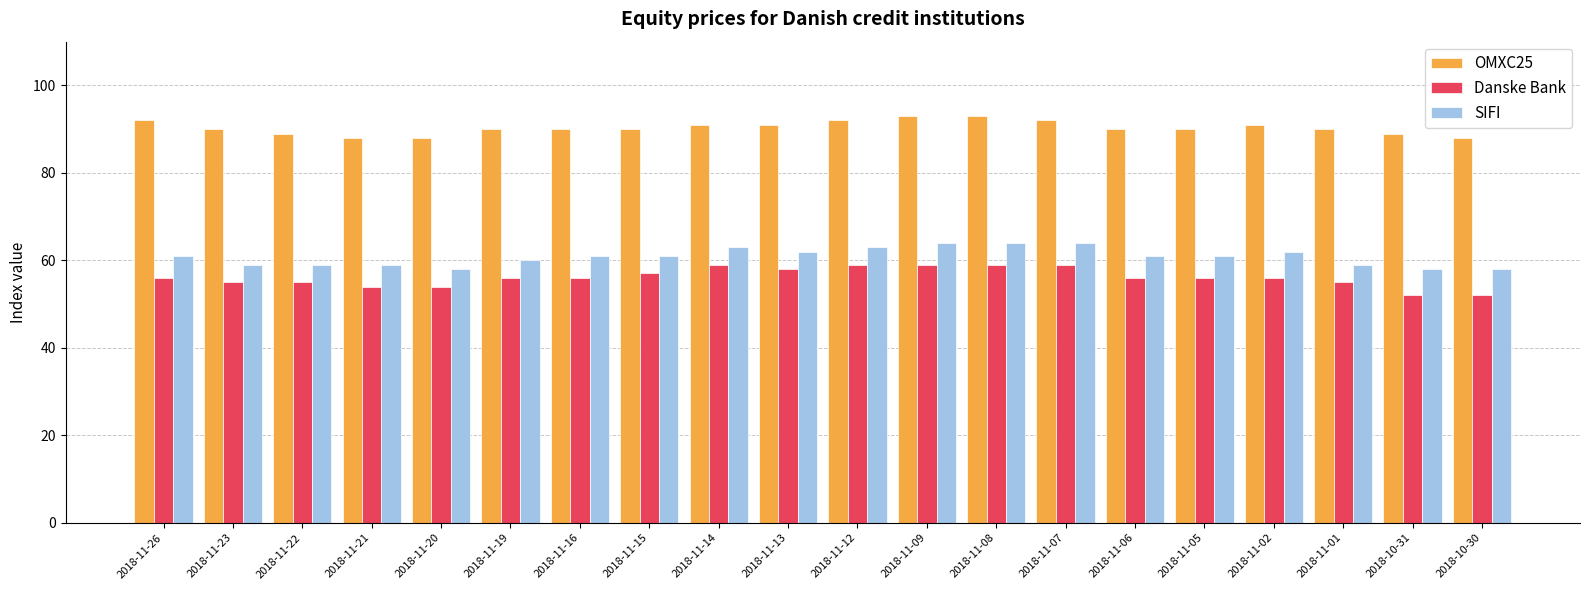

What is the average value of the Danske Bank series?

56